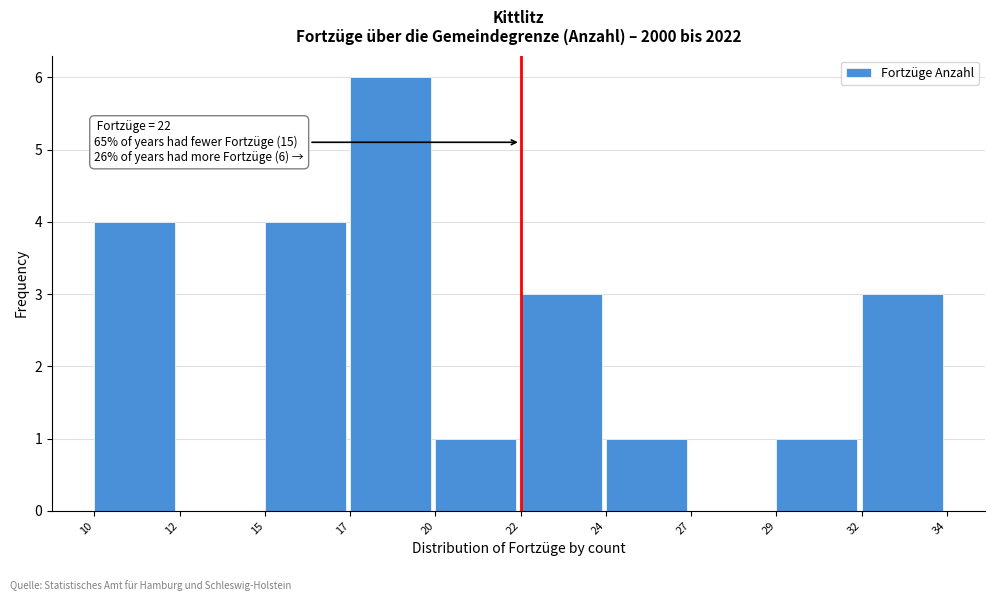

Reading left to right, what are all the values shown in this chart?

10=4	12=0	15=4	17=6	20=1	22=3	24=1	27=0	29=1	32=3